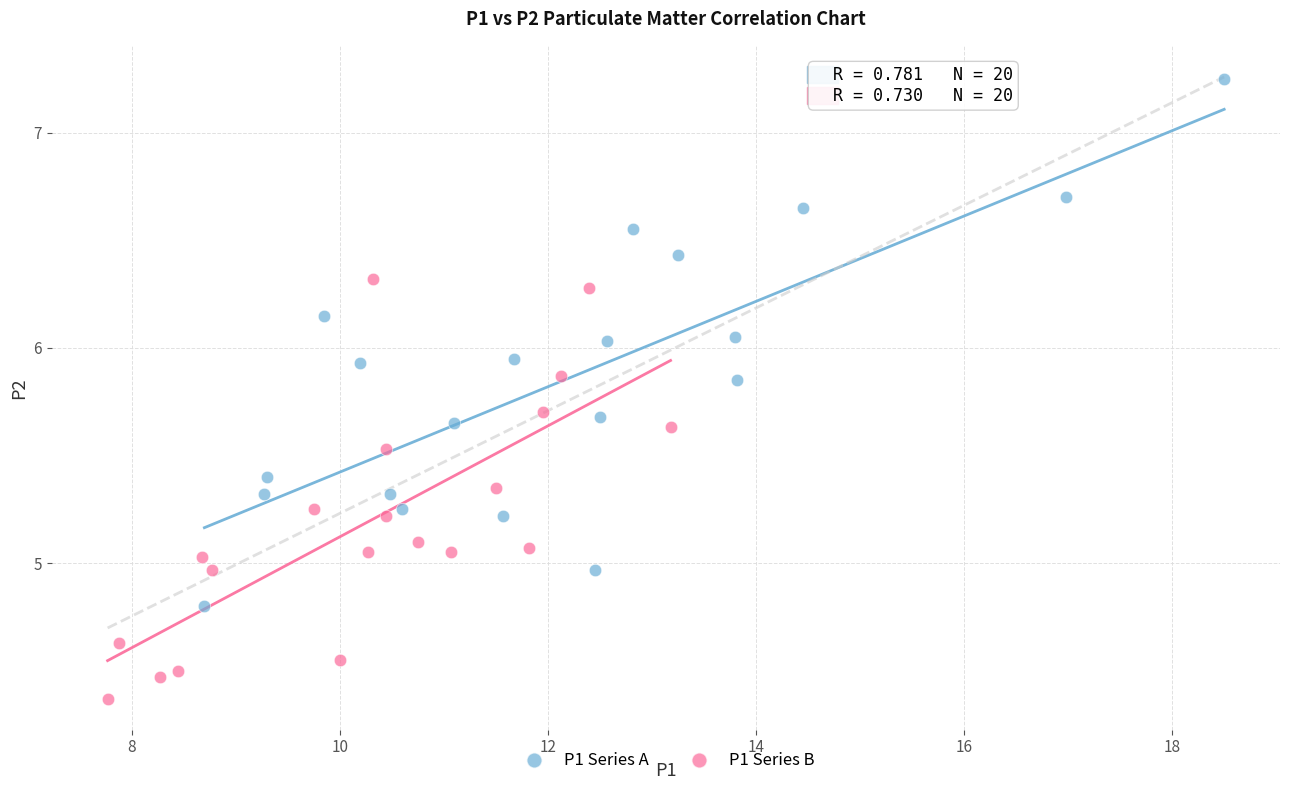

Which series has the largest Y range (max minus min)?

P1 Series A